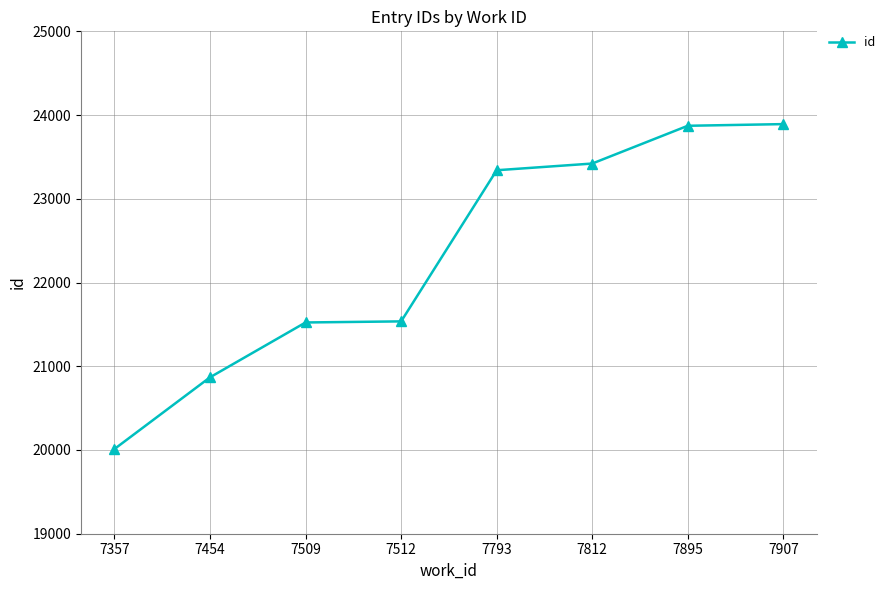

What value does the data have at 7509, to the nearest 100?

21500